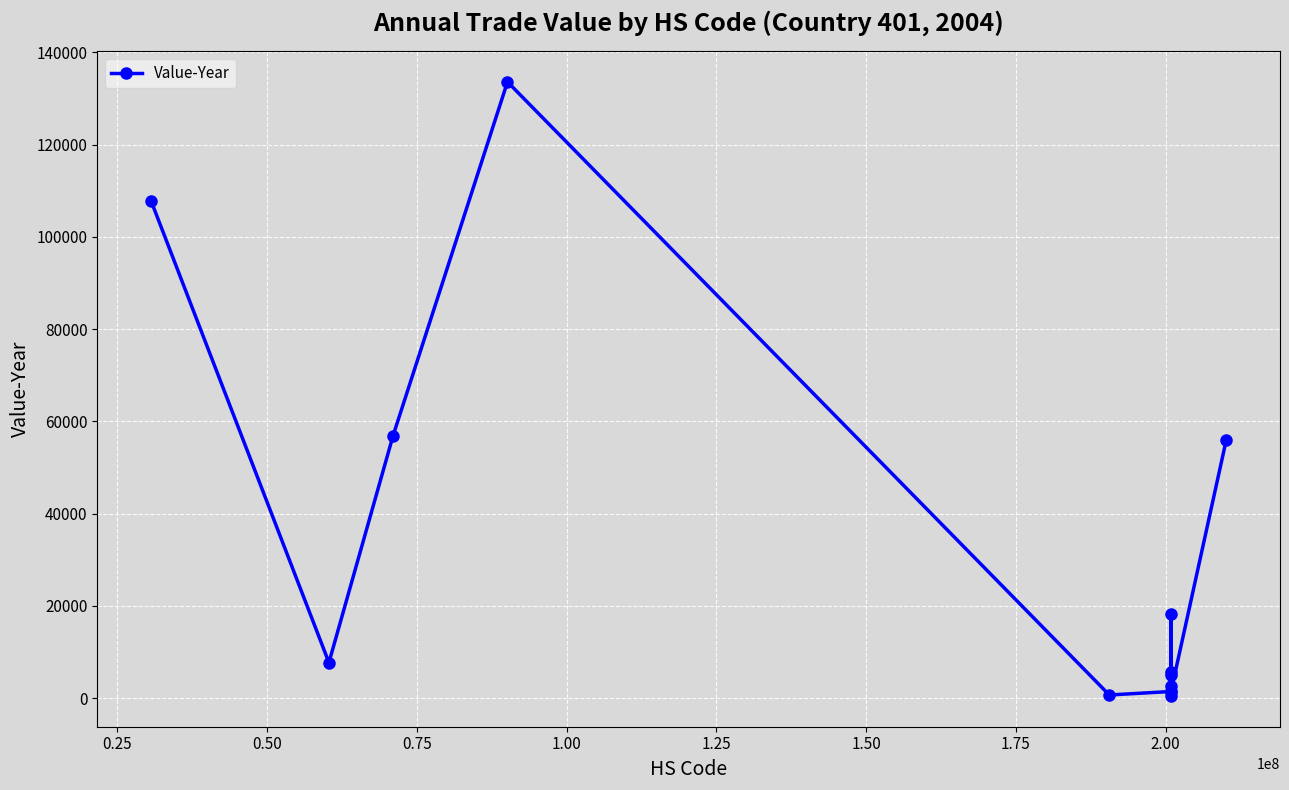

What is the difference between the second highest and minimum values?

107352